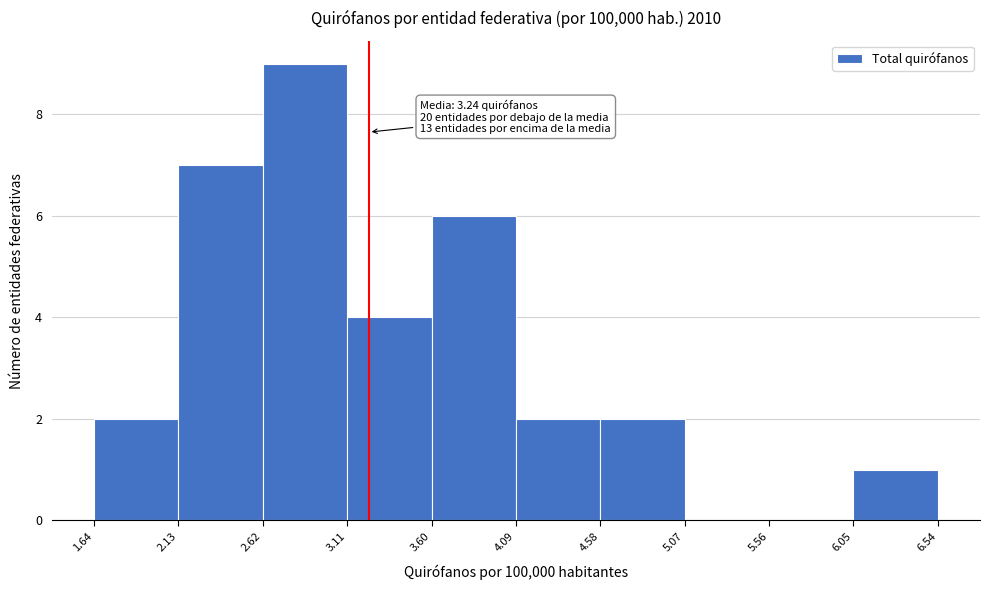

Over which range of the x-axis is the bar tallest?

2.62 to 3.11